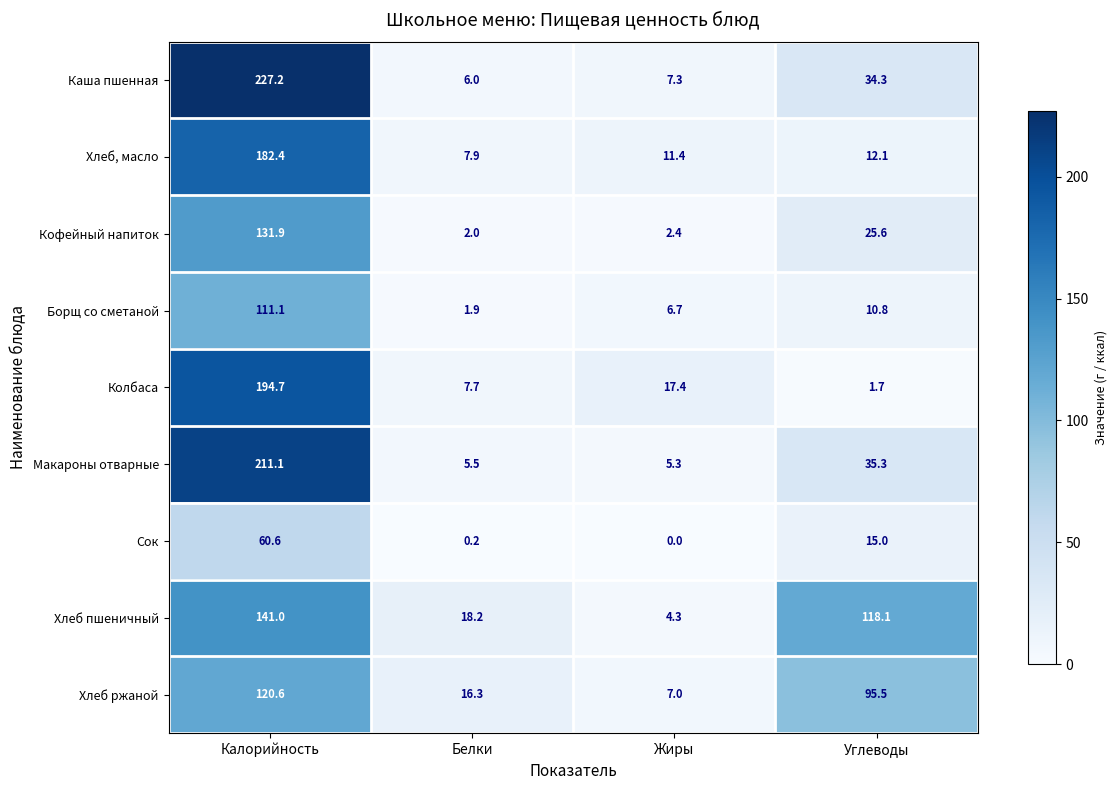

What is the sum of all Хлеб, масло values?

213.8